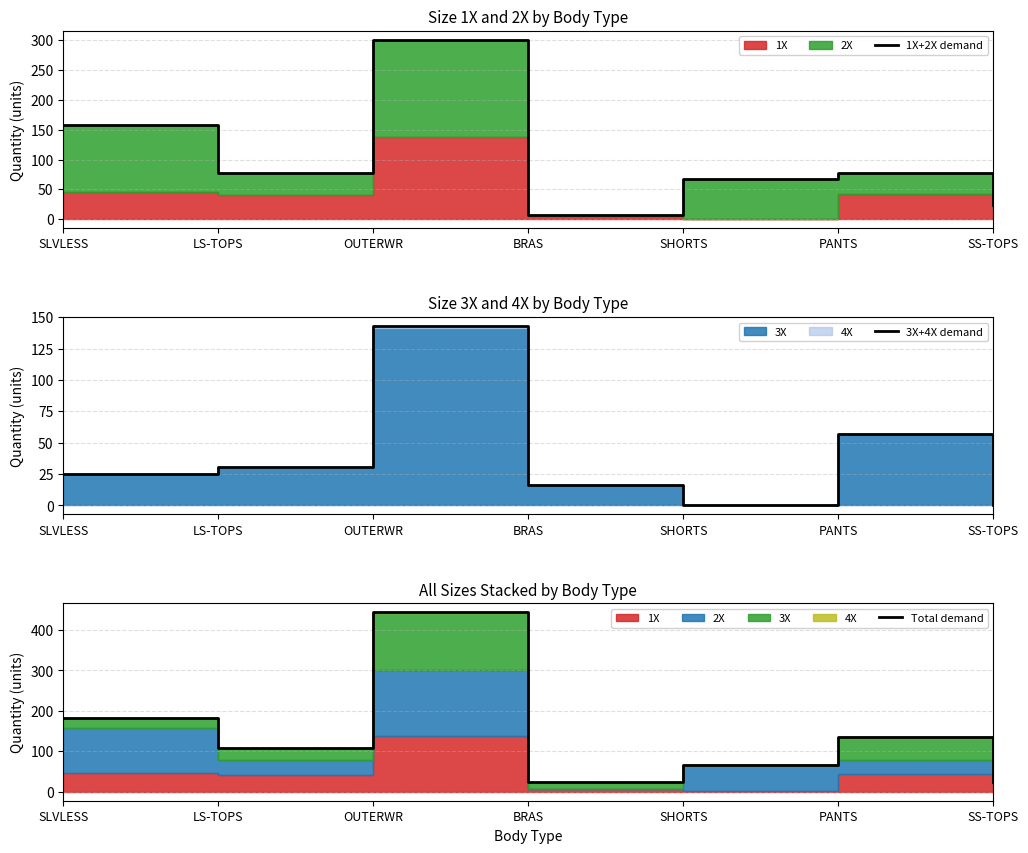

At how many categories does at least one series exceed 140?

2